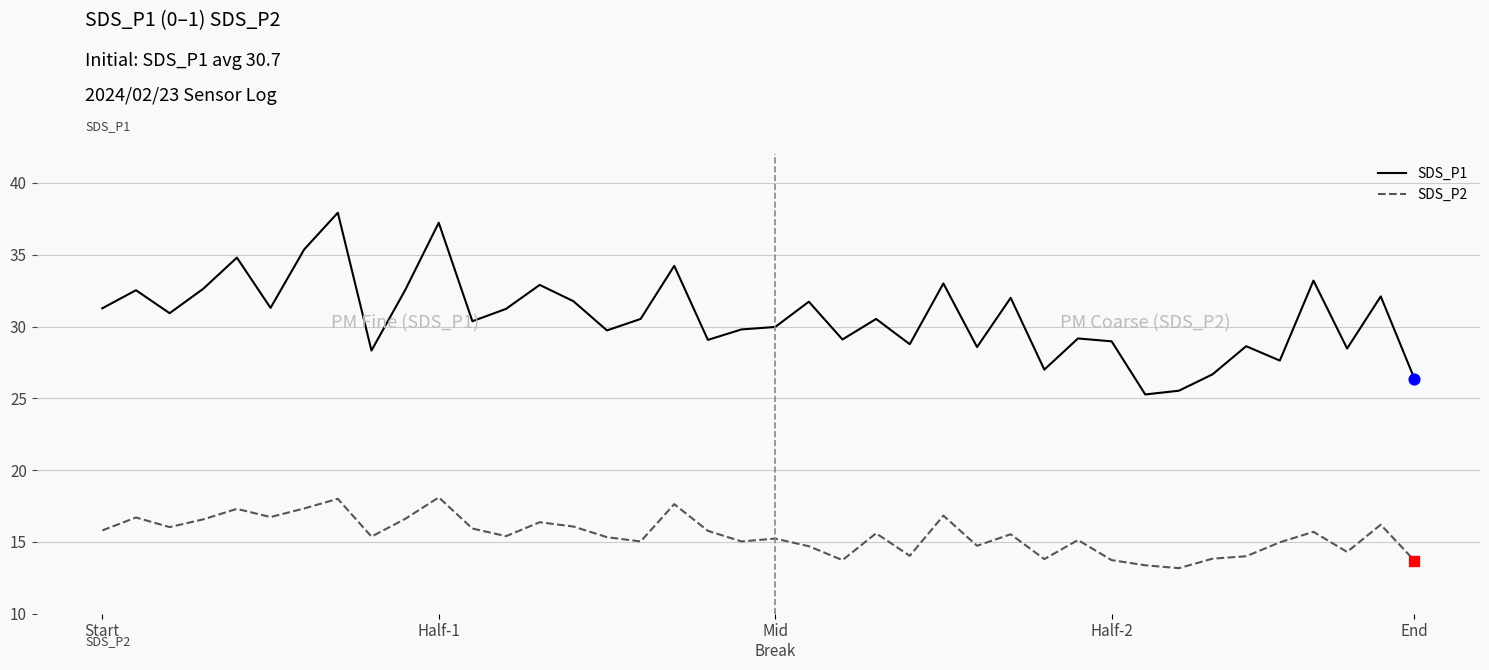

Which series has the largest range (max minus min)?

SDS_P1